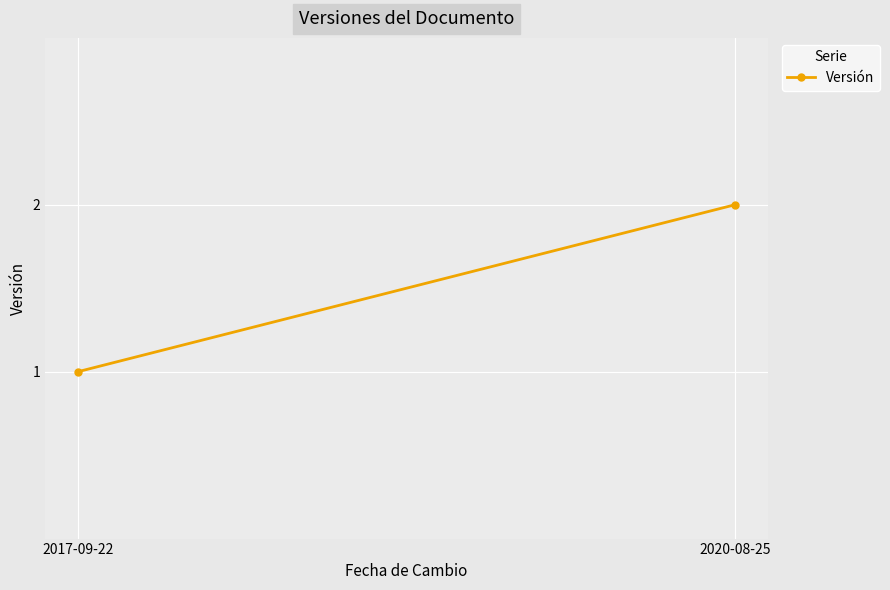

List the labels in order of value, smallest first.

2017-09-22, 2020-08-25